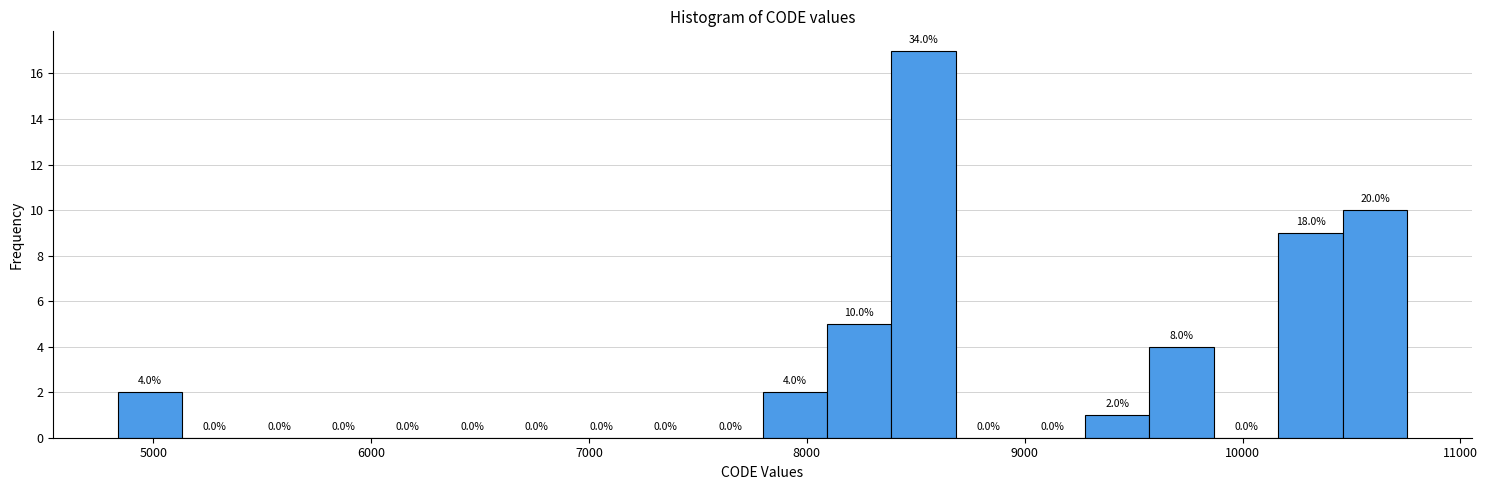

Read against the x-axis, roughly where is the centre of the tallest bar?

8500